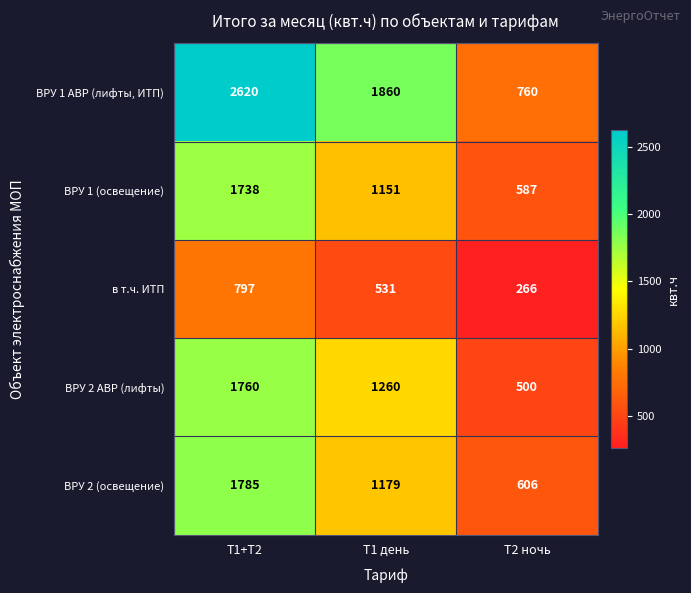

List the series in order of their peak value, lowest first.

в т.ч. ИТП, ВРУ 1 (освещение), ВРУ 2 АВР (лифты), ВРУ 2 (освещение), ВРУ 1 АВР (лифты, ИТП)